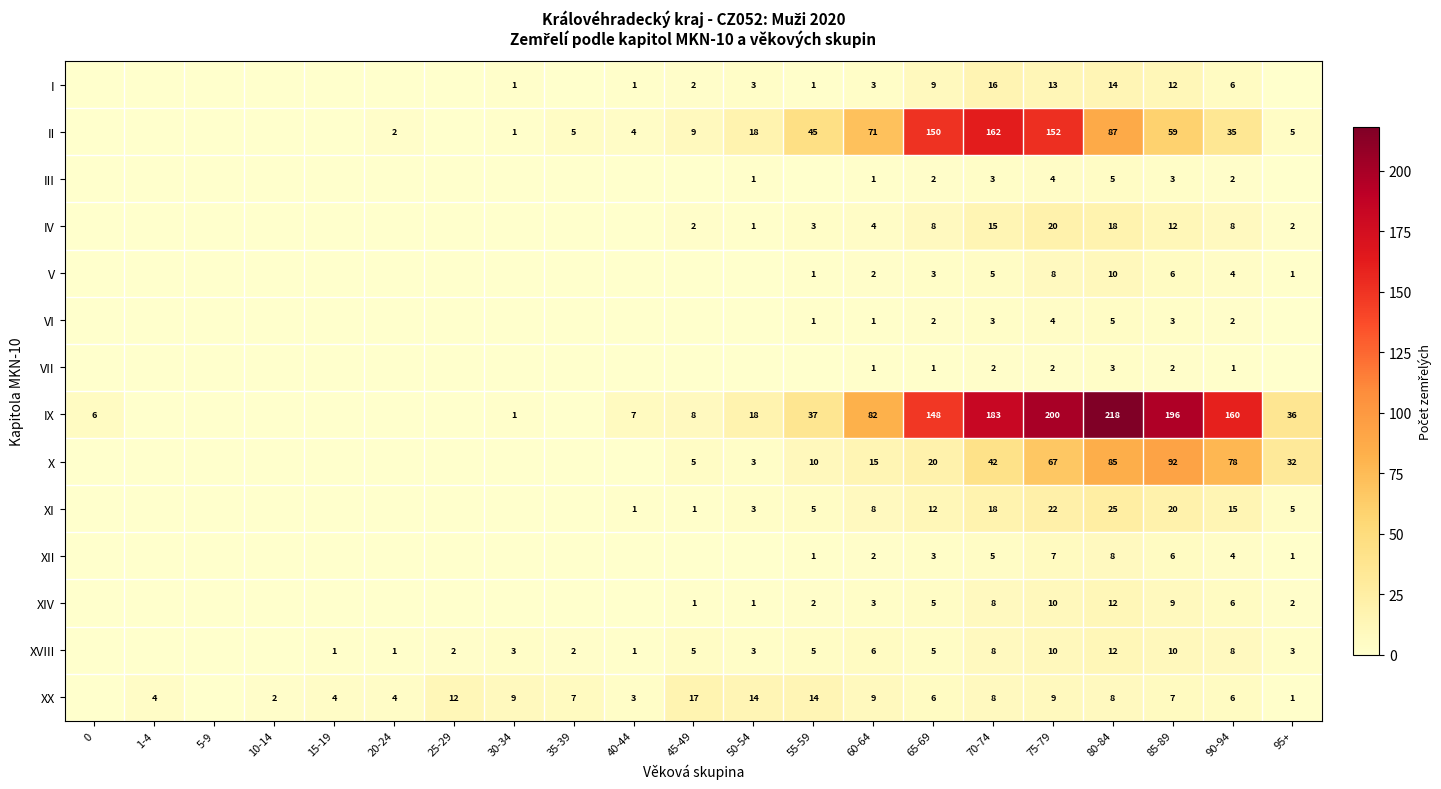

What is the greatest value displayed?

218